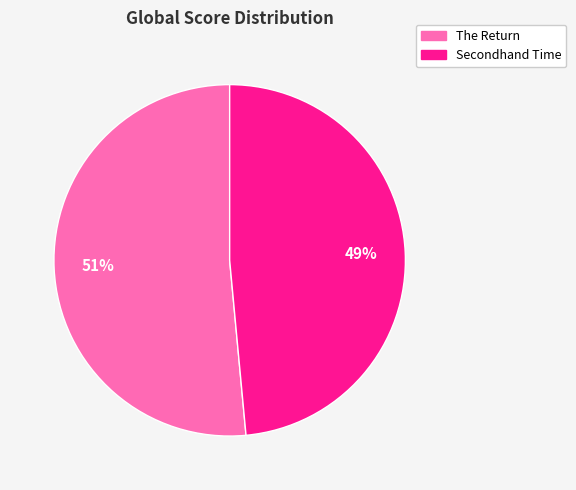

Is there any slice that represents more than half of the pie?

Yes